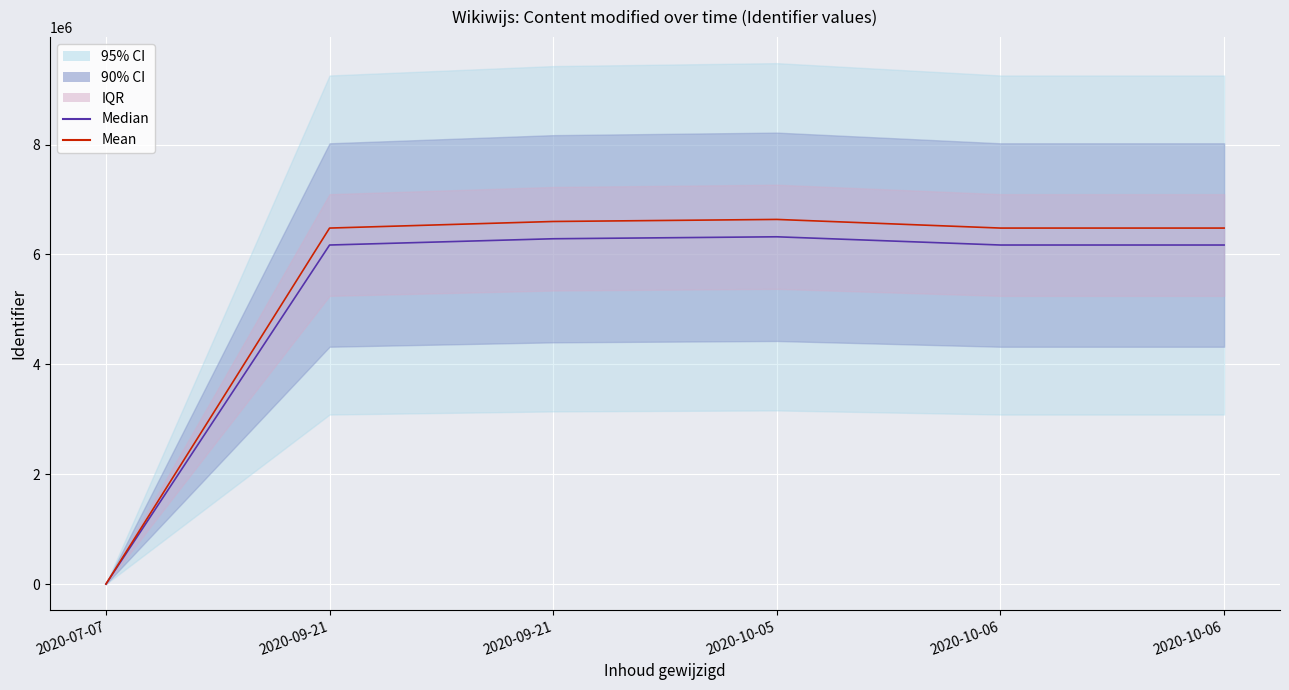

The value of Median at 2020-09-21 is 2988088.9. True or false?

False